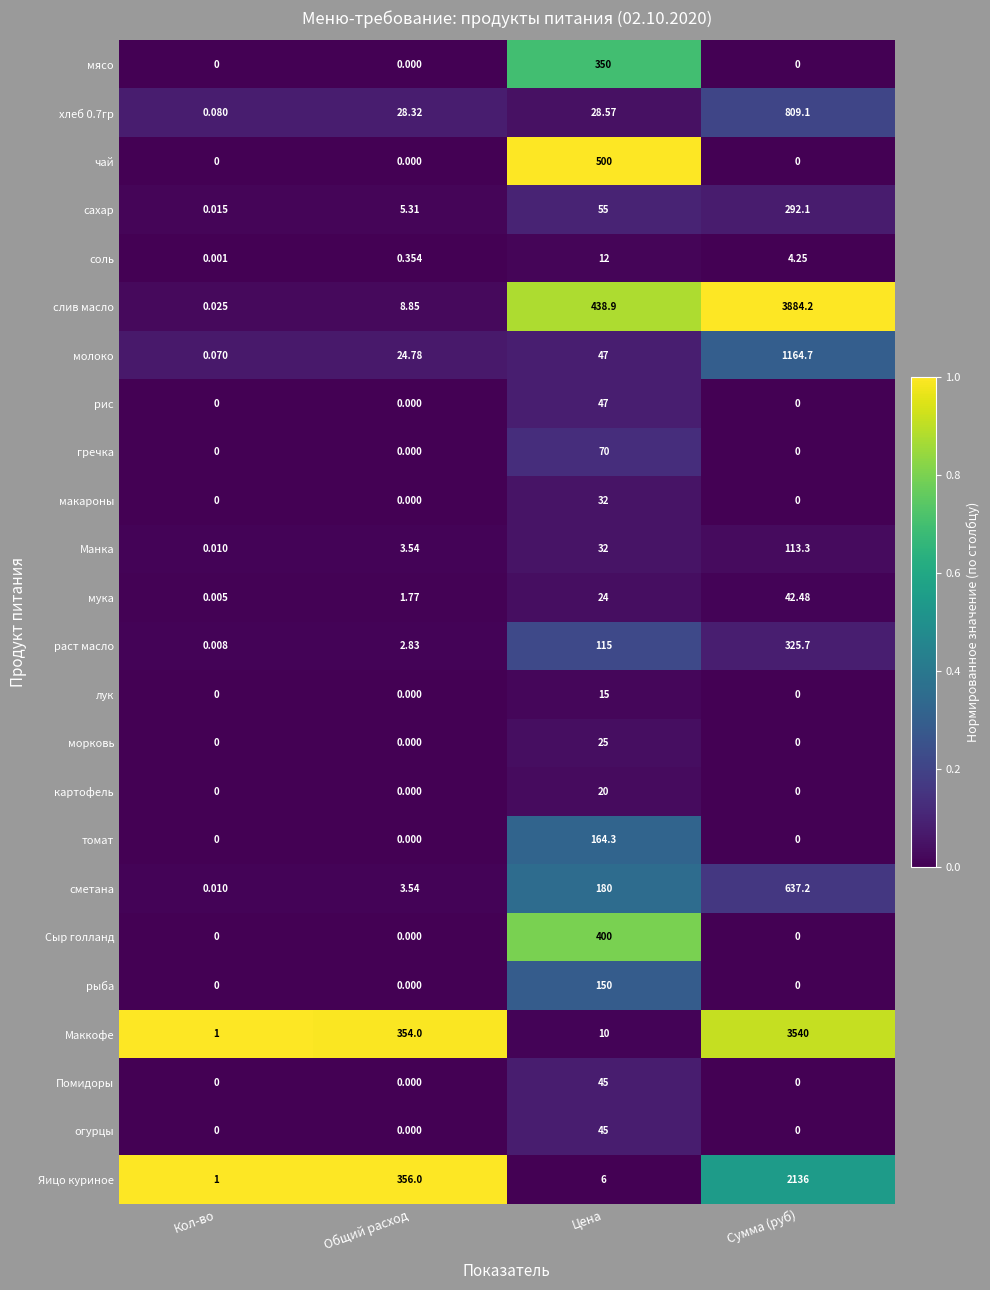

At which label is молоко closest to 582?

Цена